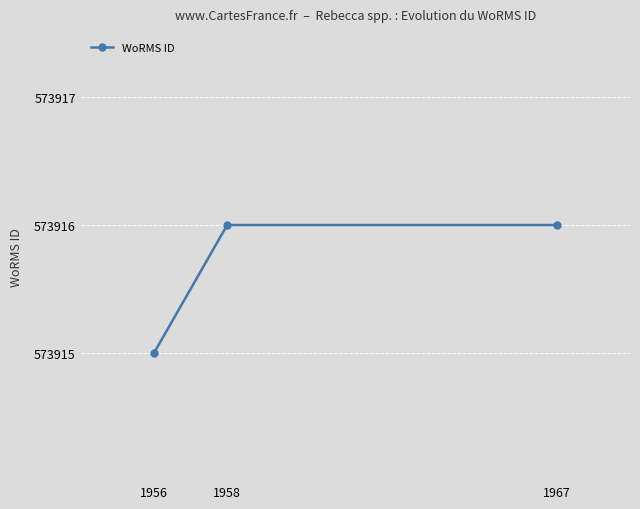

Is this an area chart (filled region under the line)?

No